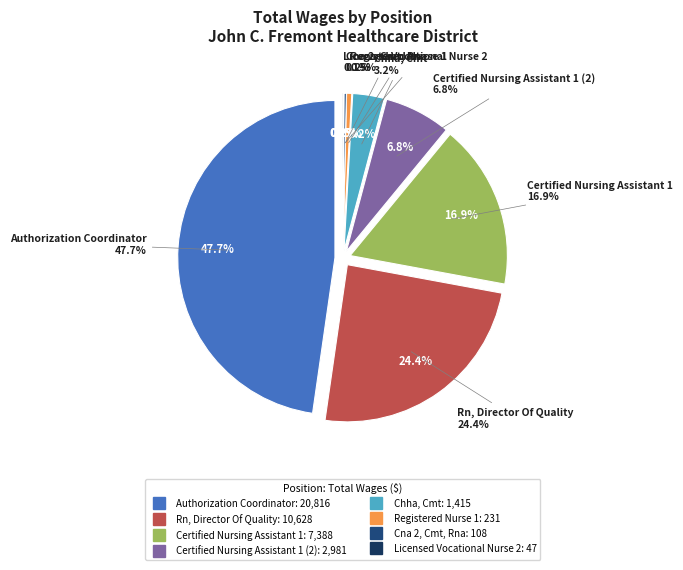

To the nearest percent, what is the difference between the Chha, Cmt and Certified Nursing Assistant 1 slice percentages?

14%